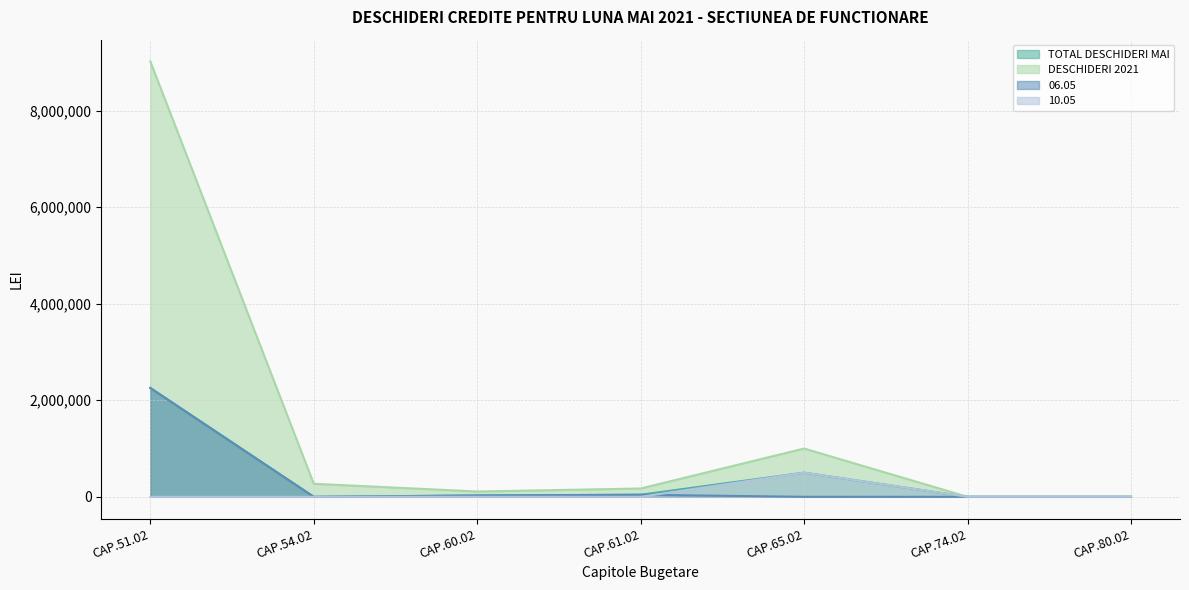

What is the label of the 5th point from the right?

CAP.60.02